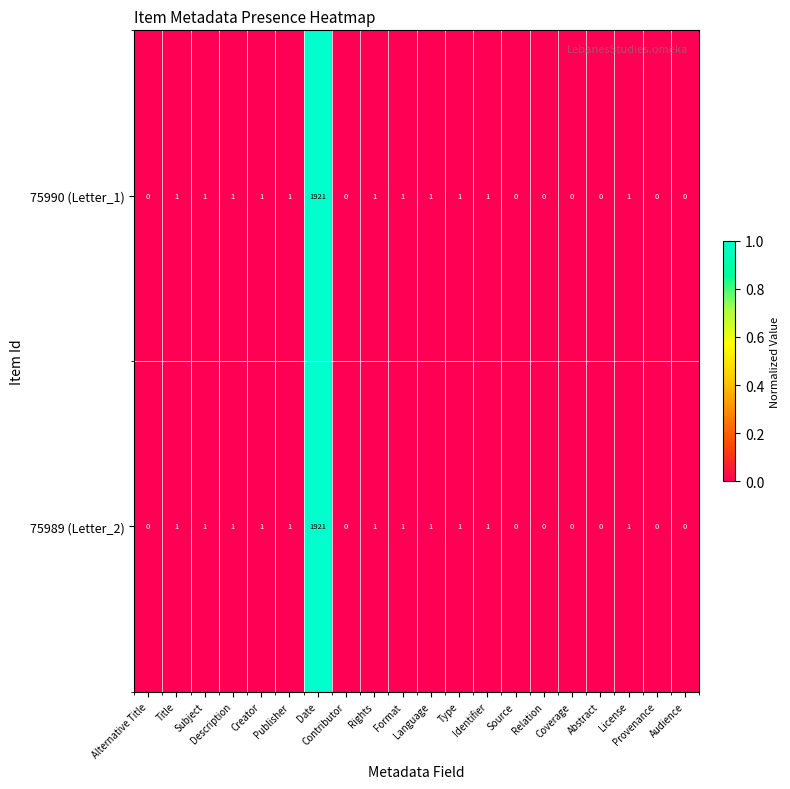

What is the greatest value displayed?

1921